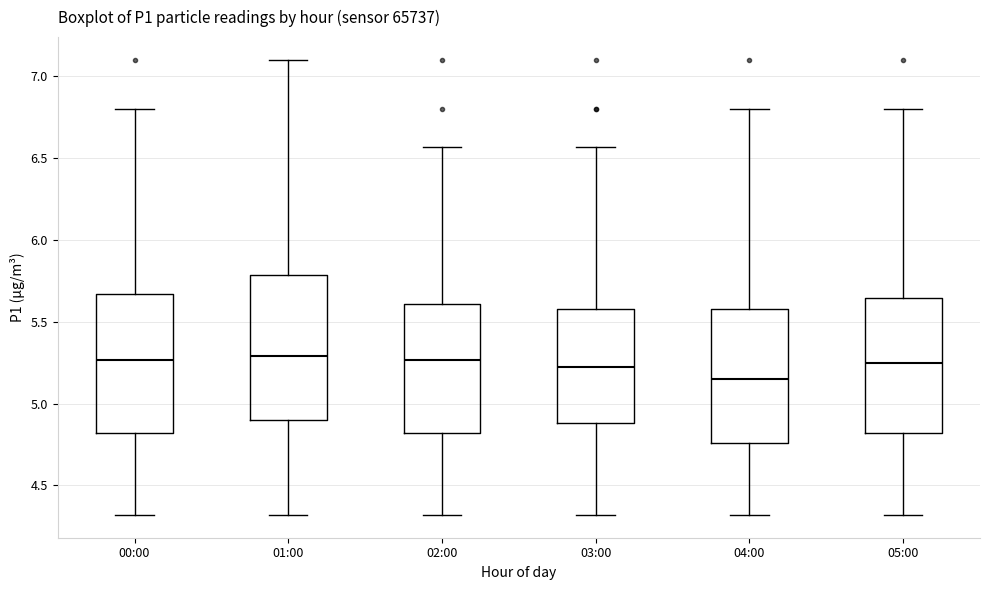

Where does the upper whisker of the box for 00:00 end on the y-axis? The values are not printed on the chart, so give them approximately, as read against the axis.

6.80